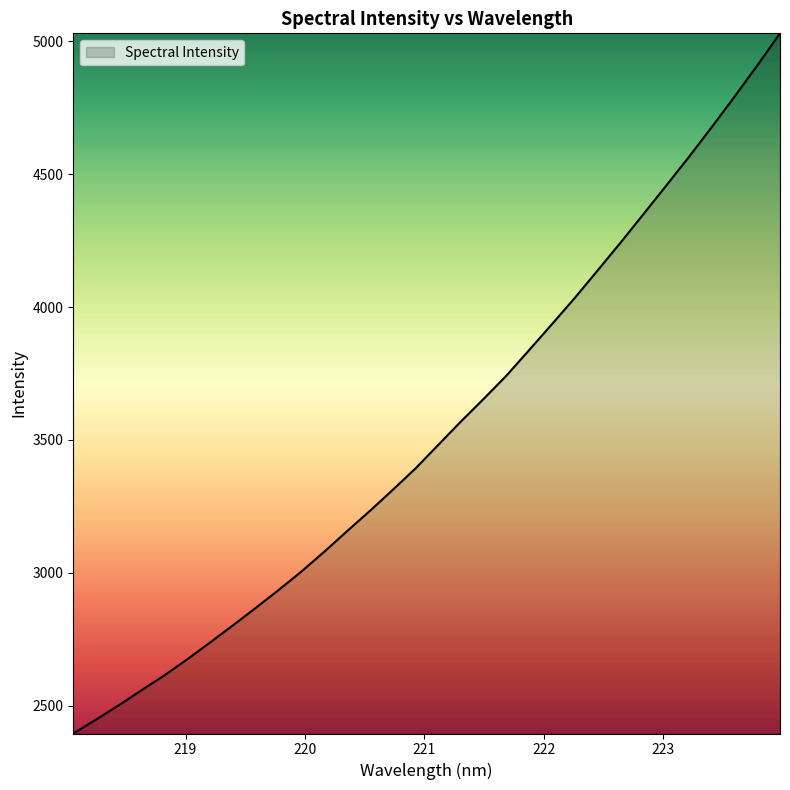

What is the difference between the maximum and minimum values?

2633.1